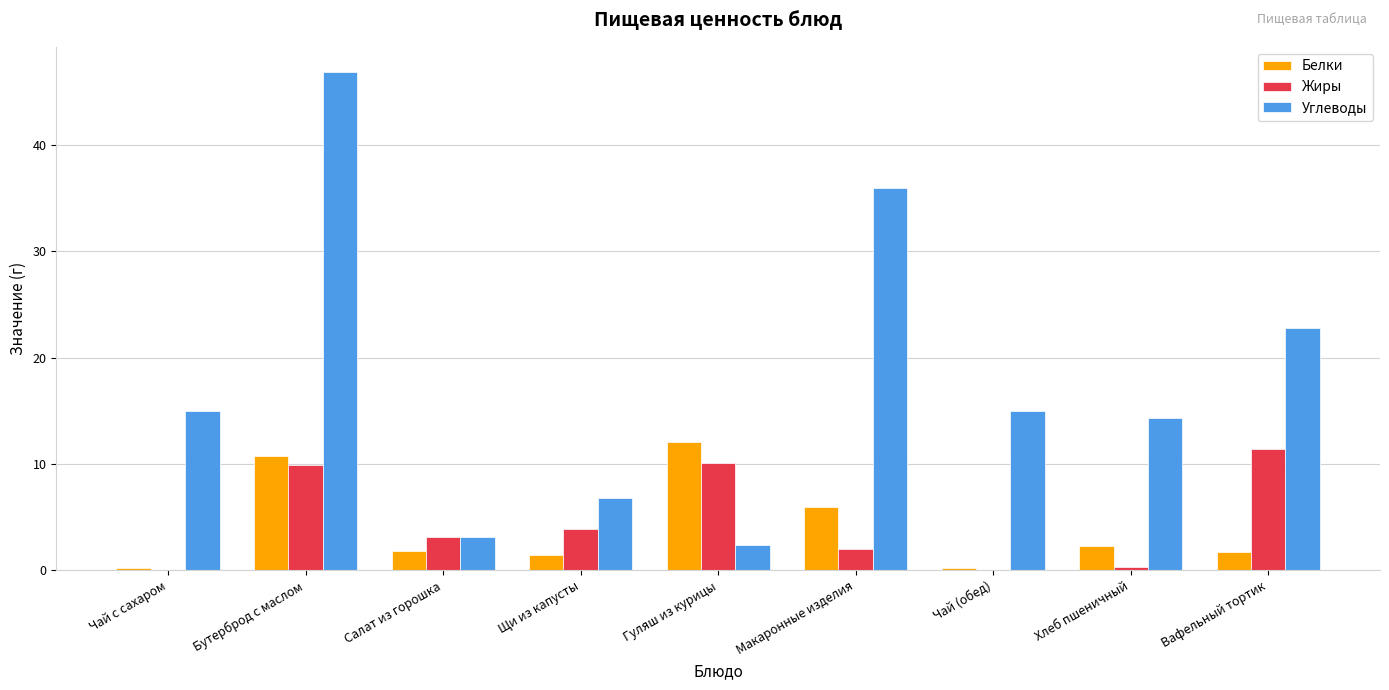

What is the sum of all Углеводы values?

162.4